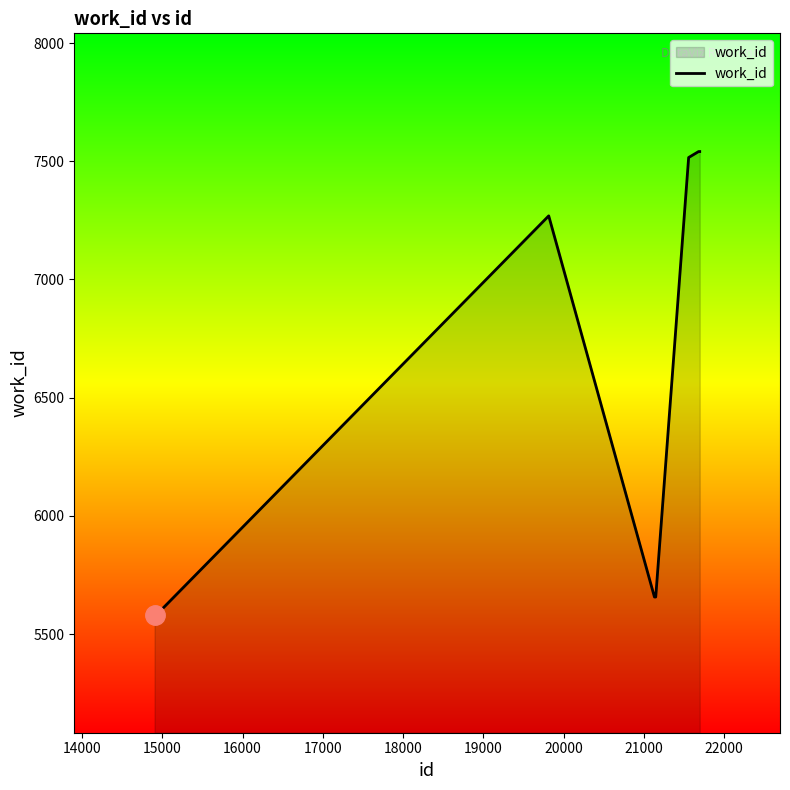

What is the smallest value displayed?

5583